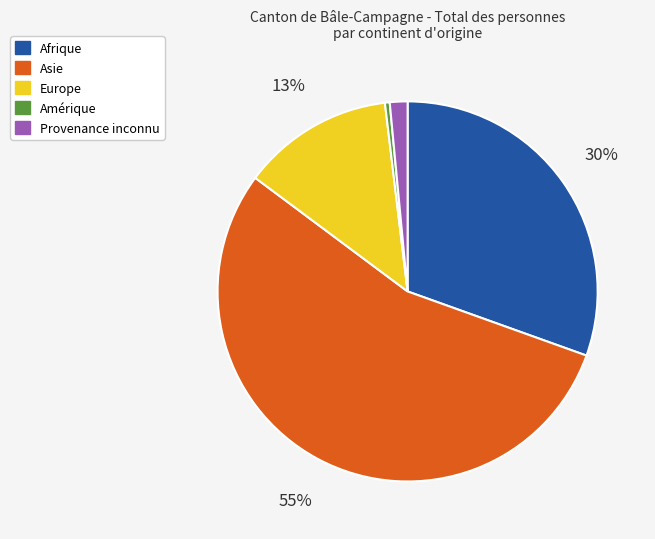

Which slice is the smallest?

Amérique